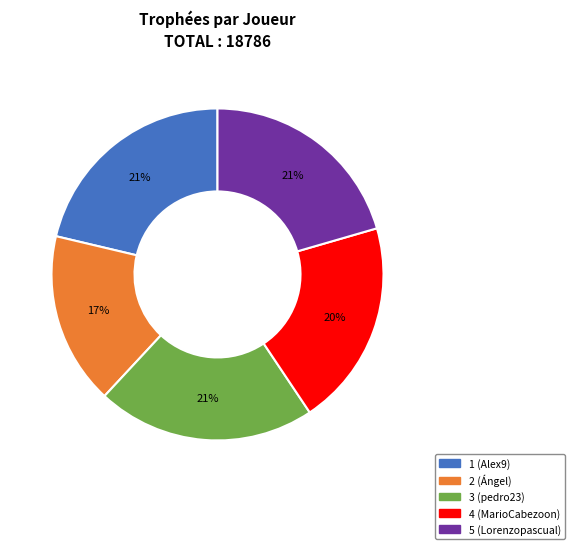

What is the ratio of the value at 3 (pedro23) to the value at 4 (MarioCabezoon)?

1.1